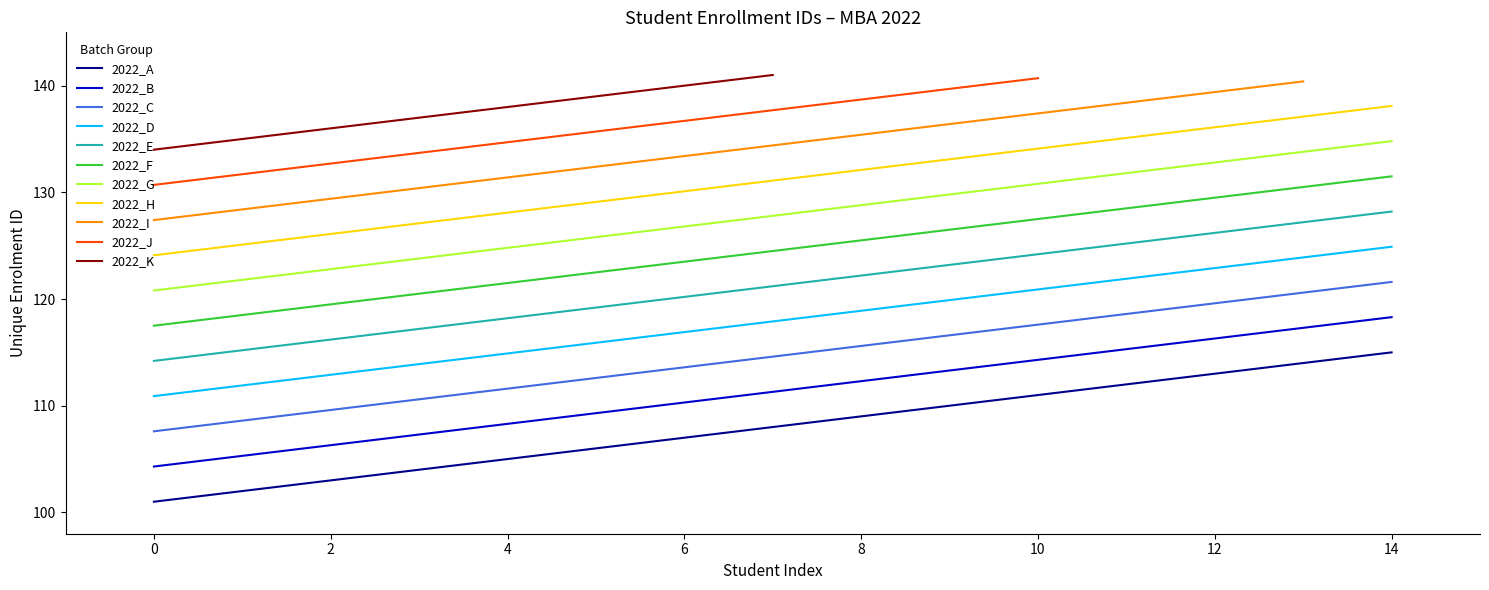

The chart shows a value of 213 at 133. True or false?

False